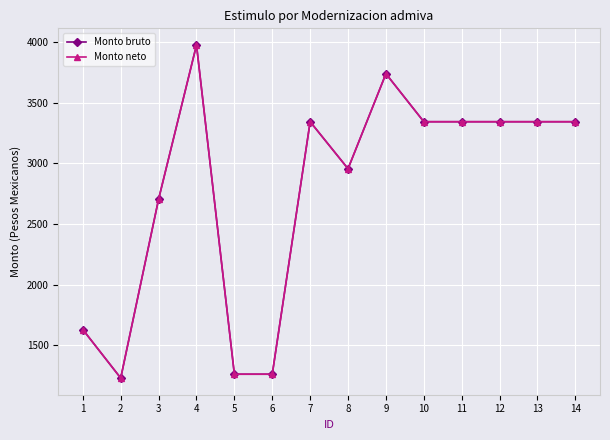

Rank the series at 4 from lowest to highest value.

Monto bruto, Monto neto